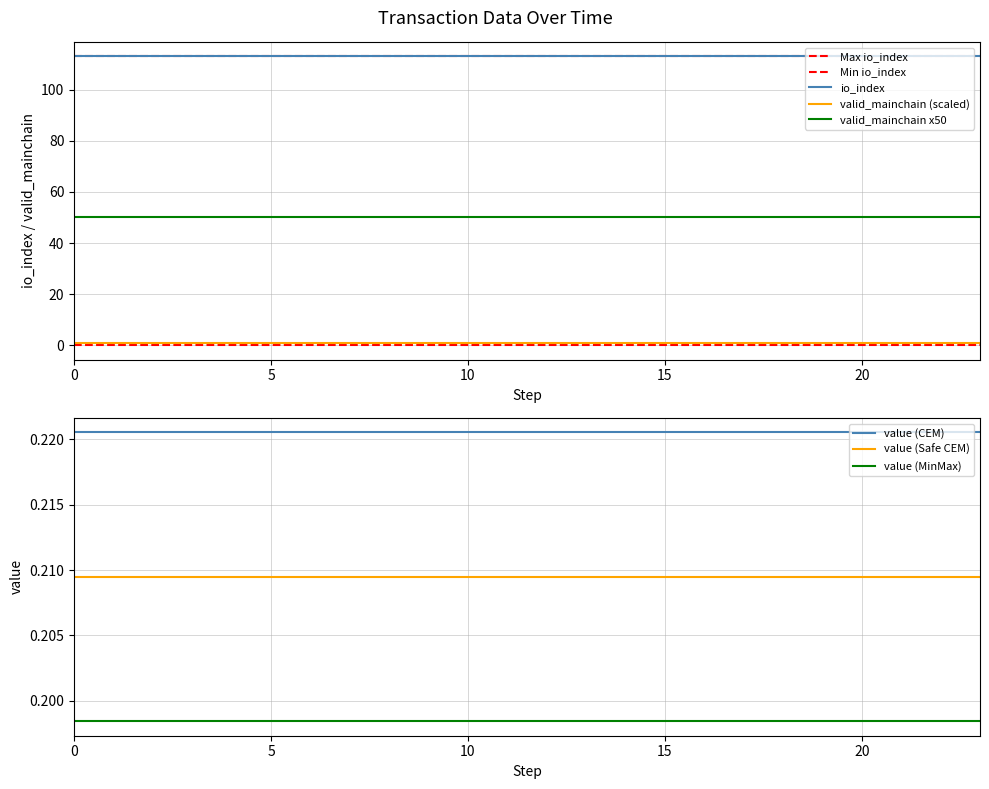

Is the value of io_index at 1670156292 greater than the value of value at 1696602165?

Yes